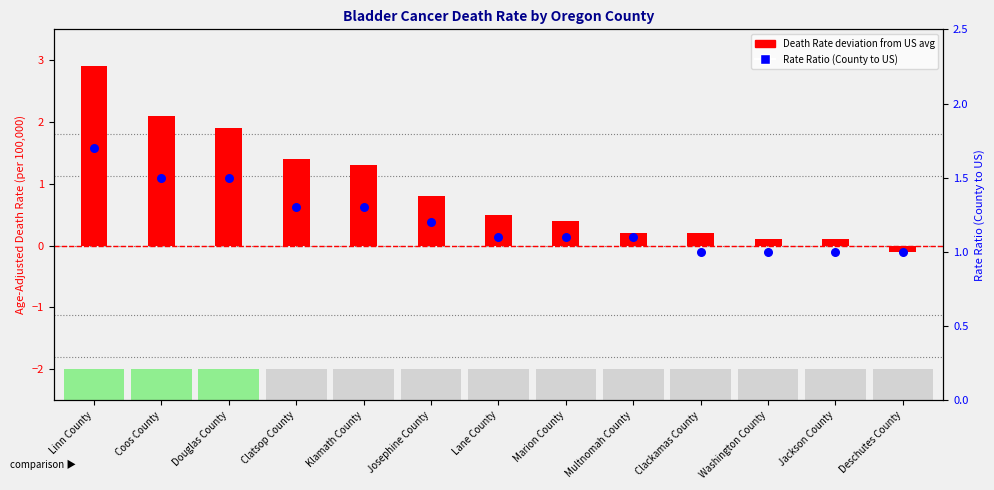

Is the value of Rate Ratio (County to US) at Washington County greater than the value of Death Rate deviation from US at Marion County?

Yes